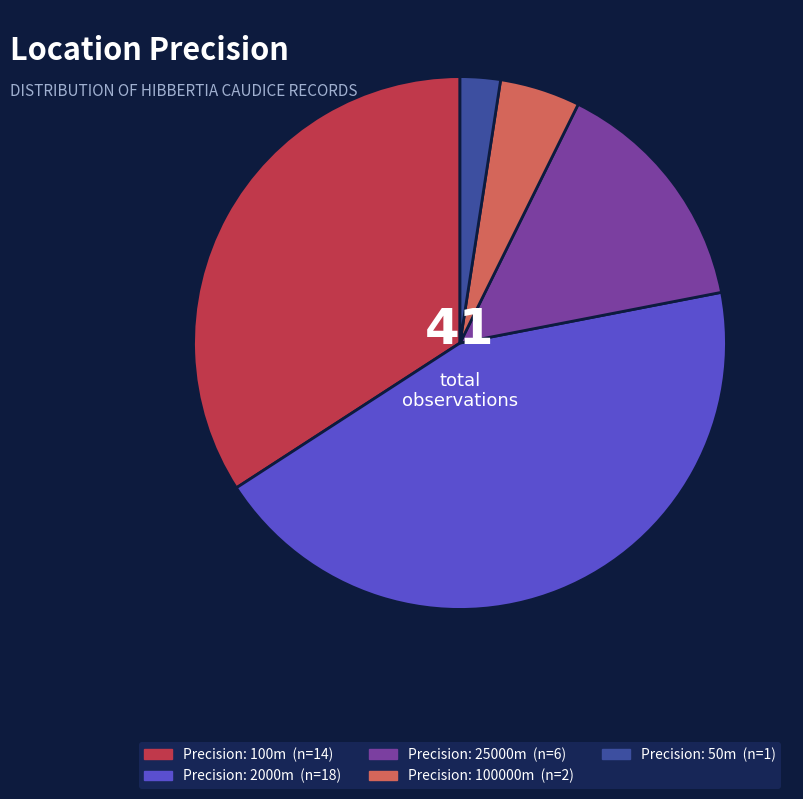

Does any single category account for the majority?

No